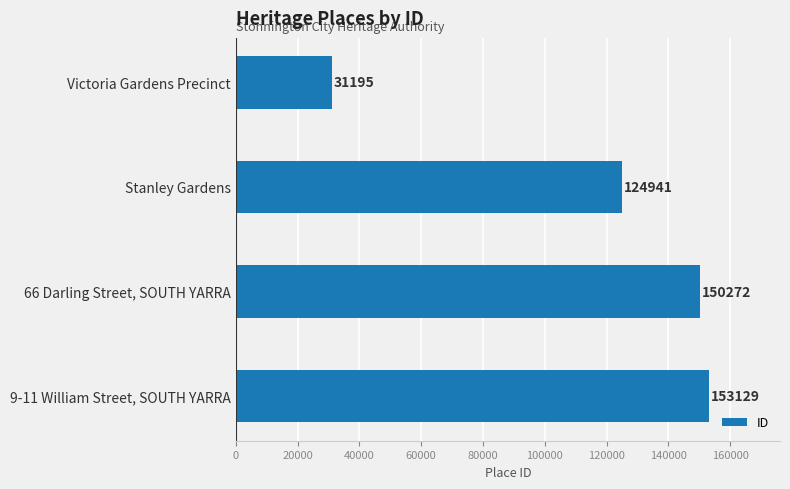

Does the chart contain stacked bars?

No